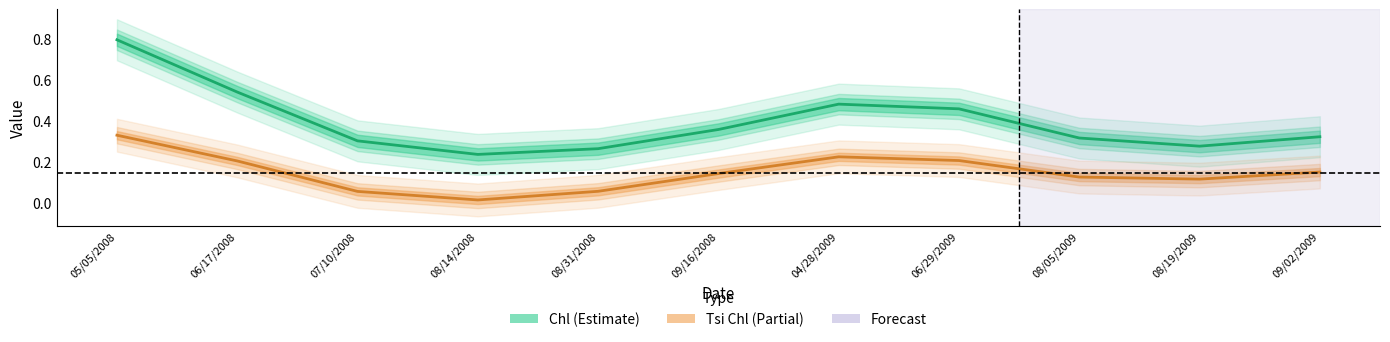

Which category has the lowest value in the Tsi Chl (Partial) series?

08/14/2008